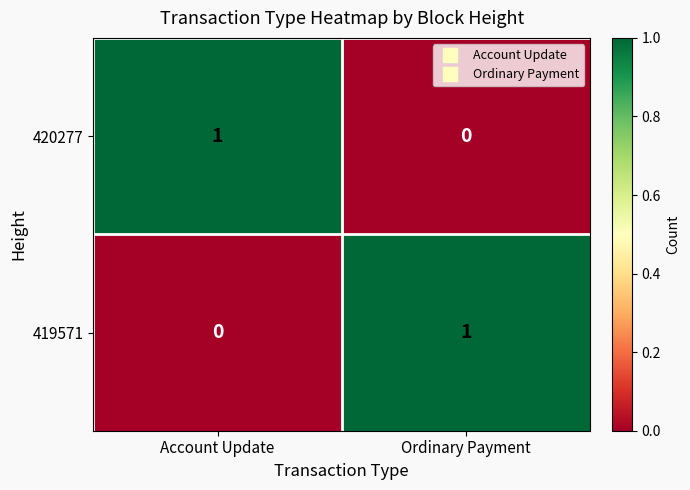

At which label does 420277 reach its peak?

Account Update